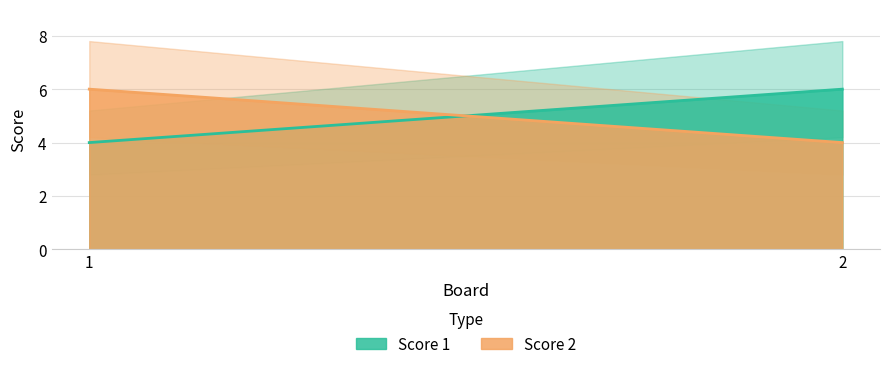

What are all the series names shown in the legend?

Score 1, Score 2